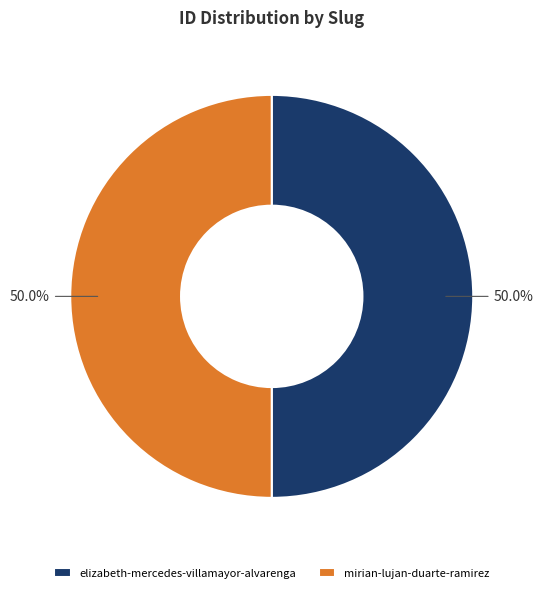

Is the sum of mirian-lujan-duarte-ramirez and elizabeth-mercedes-villamayor-alvarenga greater than half?

Yes